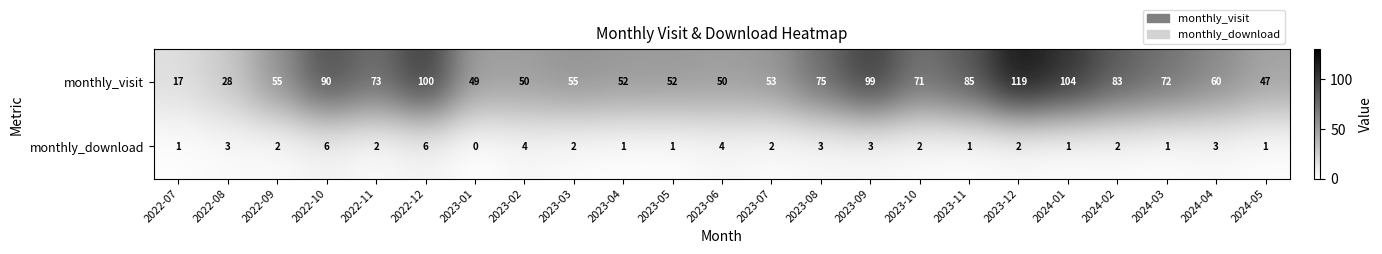

At which category is the sum across all series the highest?

2023-12